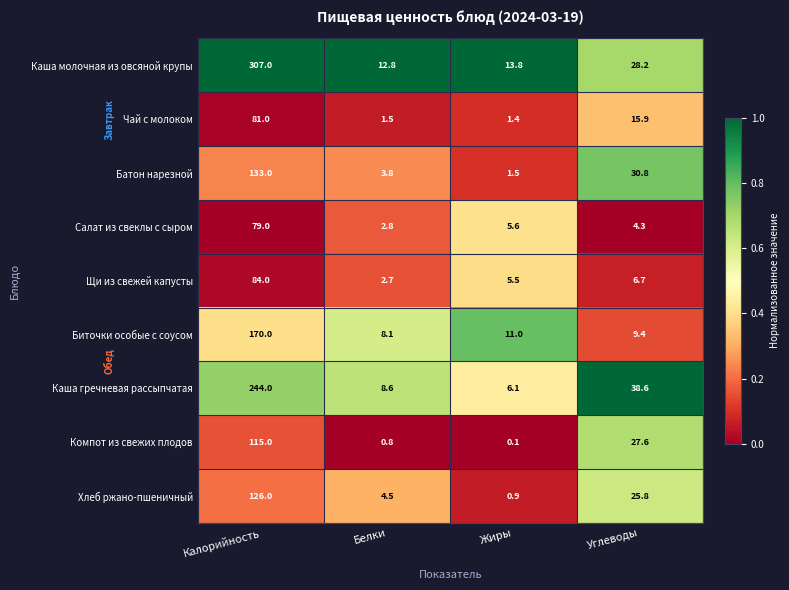

What is the maximum value shown in the chart?

307.0